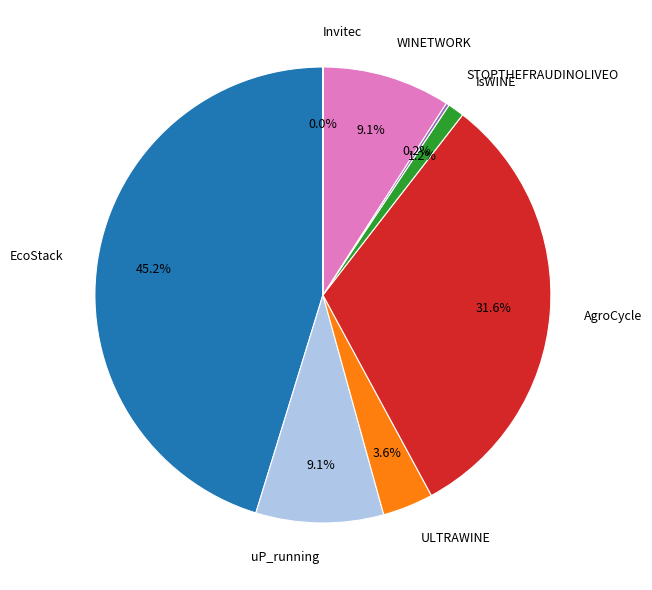

What is the largest slice in the pie chart?

EcoStack